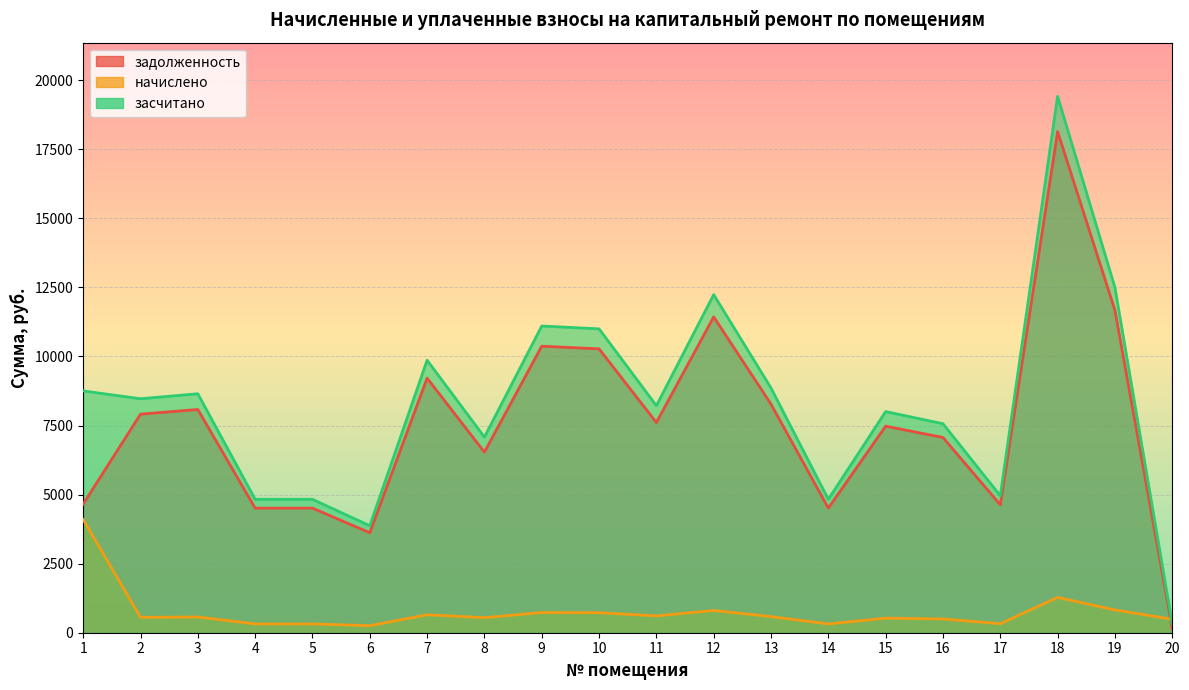

How many categories are shown in the chart?

20